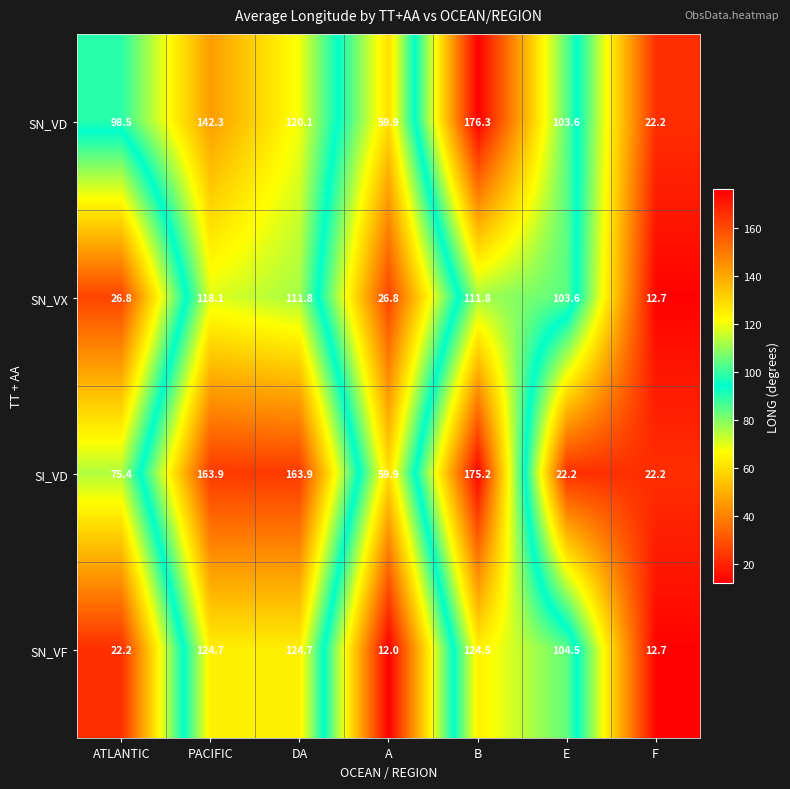

The value of SI_VD at DA is 163.9. True or false?

True